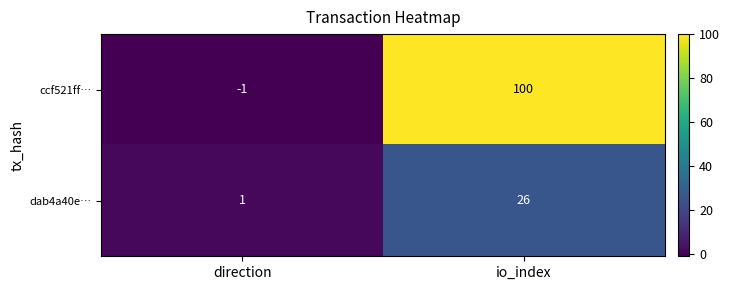

Which label corresponds to the largest value in the chart?

io_index